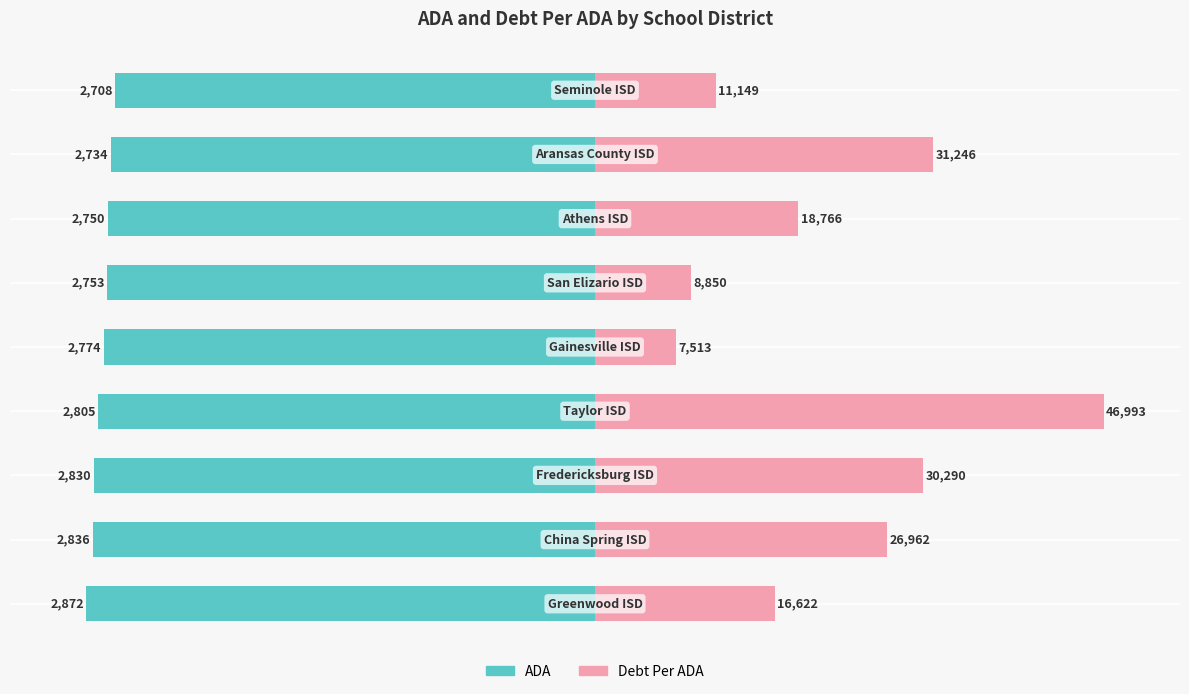

True or false: ADA has a value of -57.9 at 2.

False